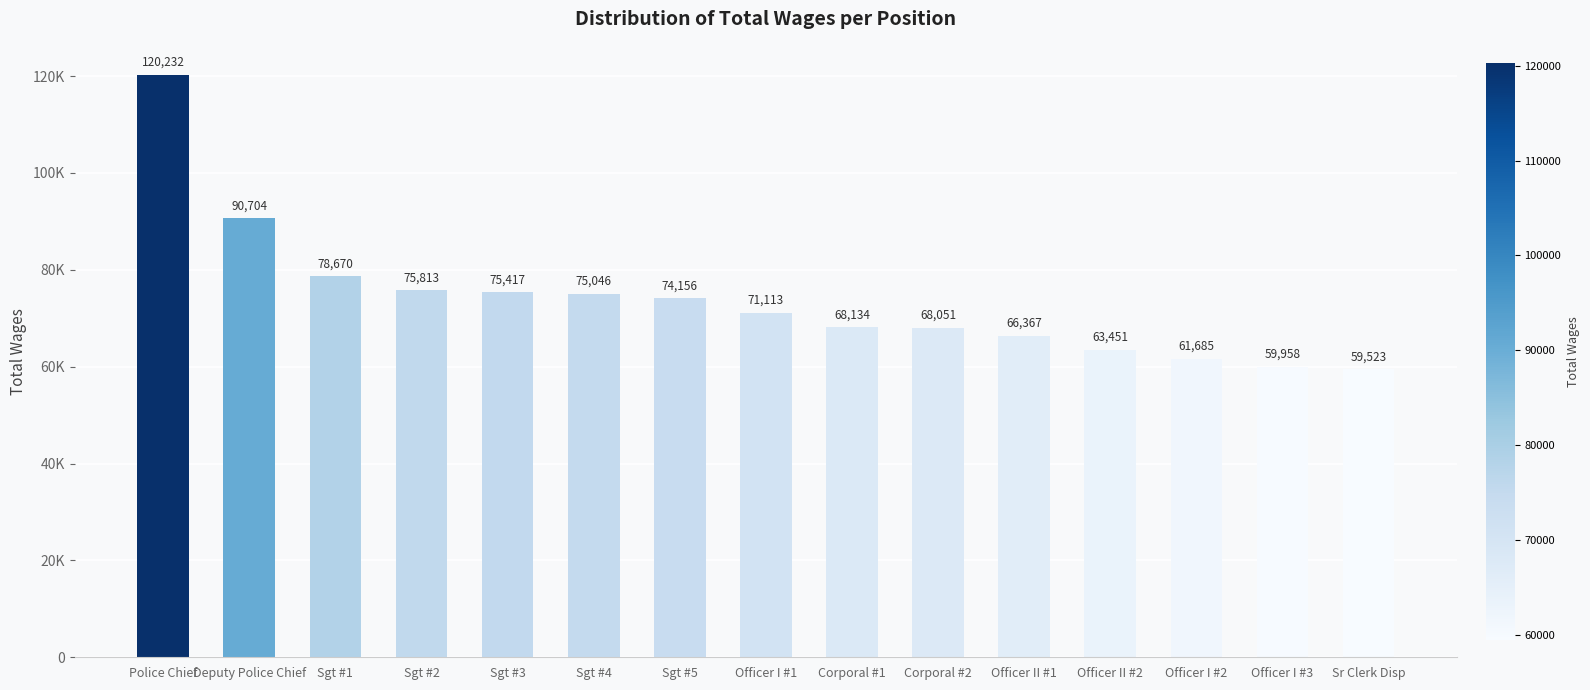

What is the sum of the values at Officer I #3 and Sgt #5?

134114